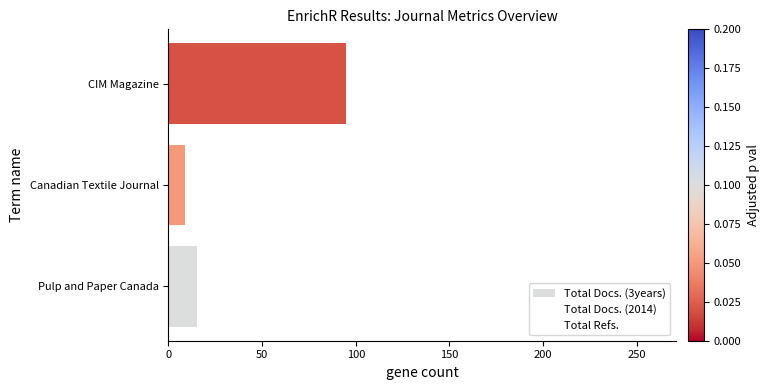

Which series has the largest range (max minus min)?

Total Refs.